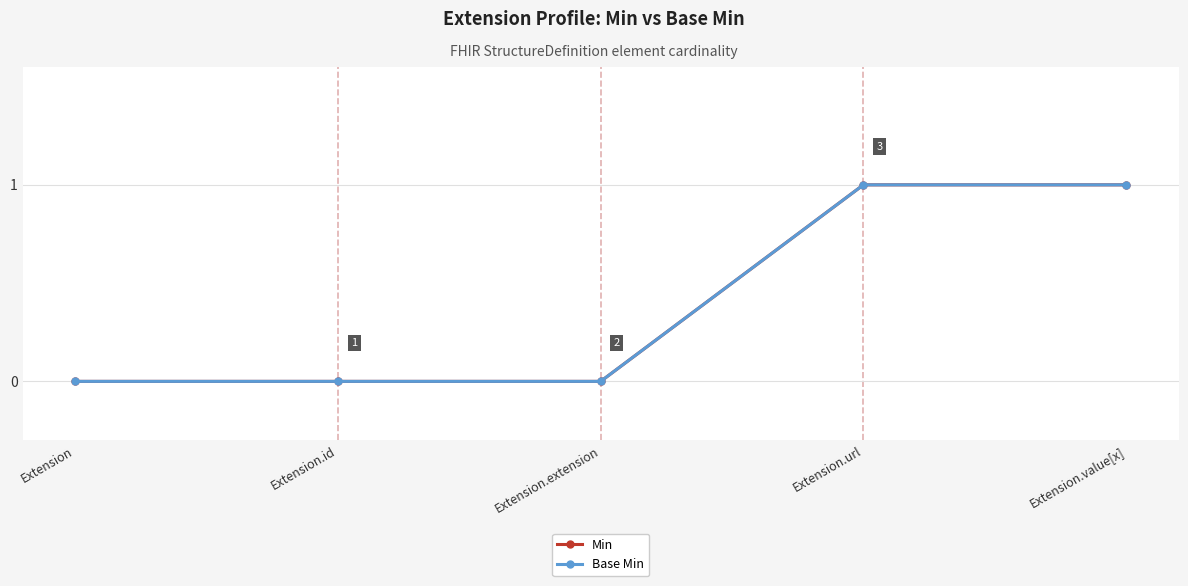

True or false: Min has more than 2 points higher than both neighbors.

False